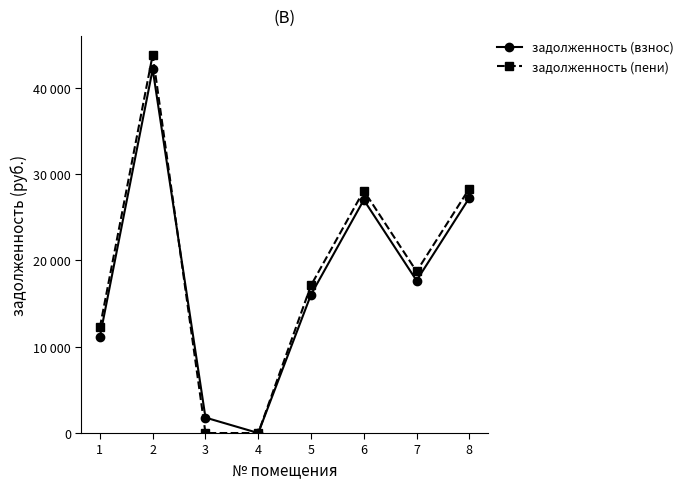

List the series in order of their peak value, highest first.

задолженность (пени), задолженность (взнос)